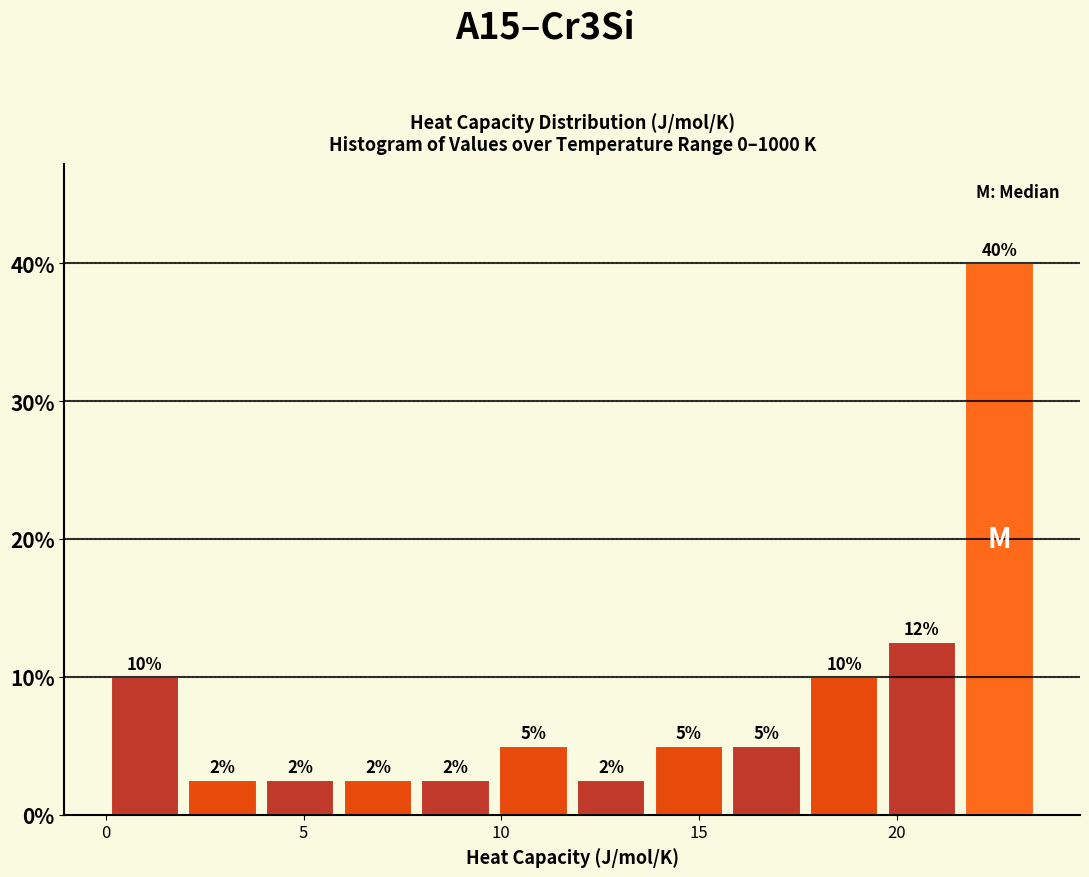

Around what value on the x-axis is the tallest bar? Give the approximate position of its centre, as read against the axis.

22.5